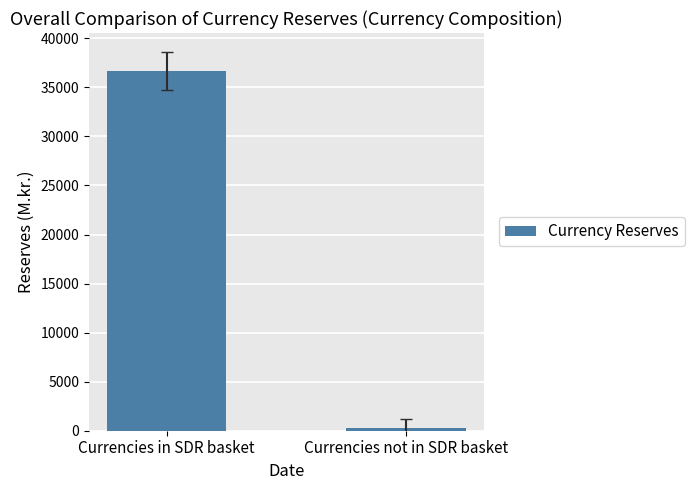

Count the number of values greater than 36657.

1